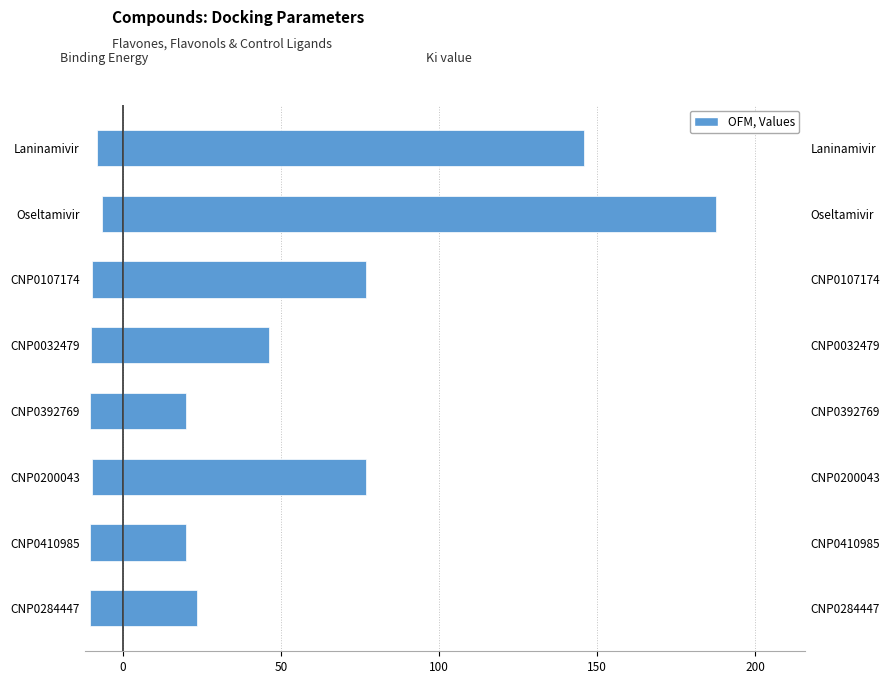

What is the value of the Ki value (nM) bar at the 4th from the left?

19.9